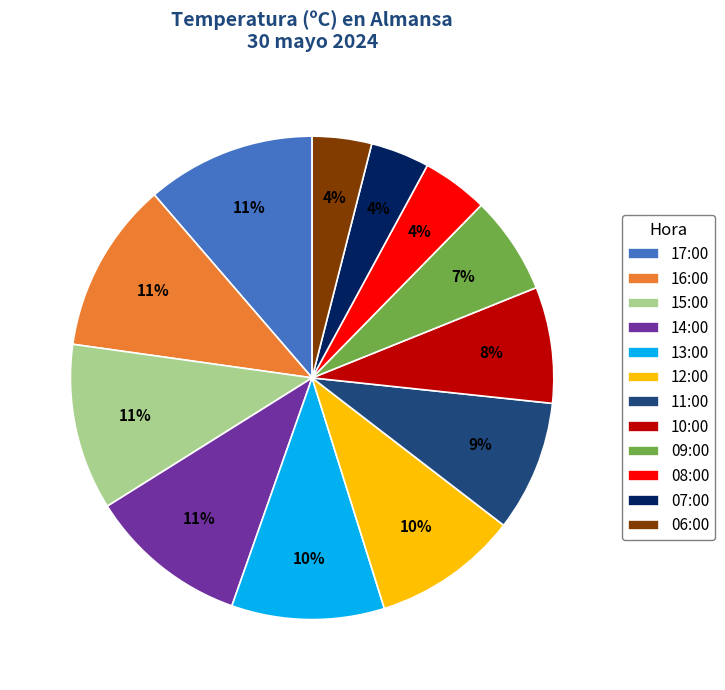

Is it true that 16:00 is 11% of the pie?

True